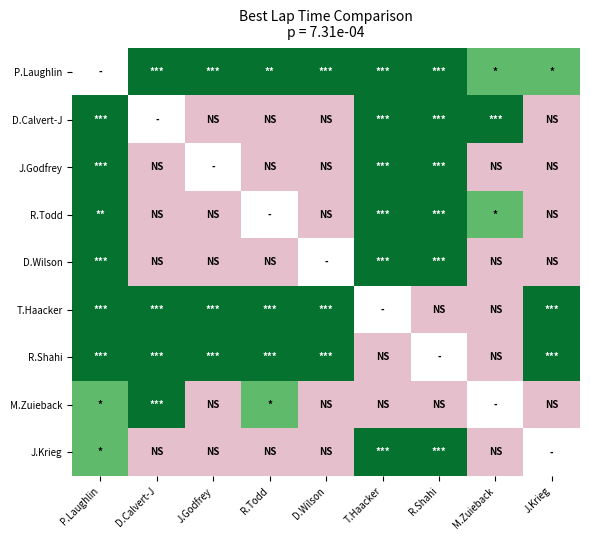

Count the Jason Godfrey values in the range 1 to 4.

8